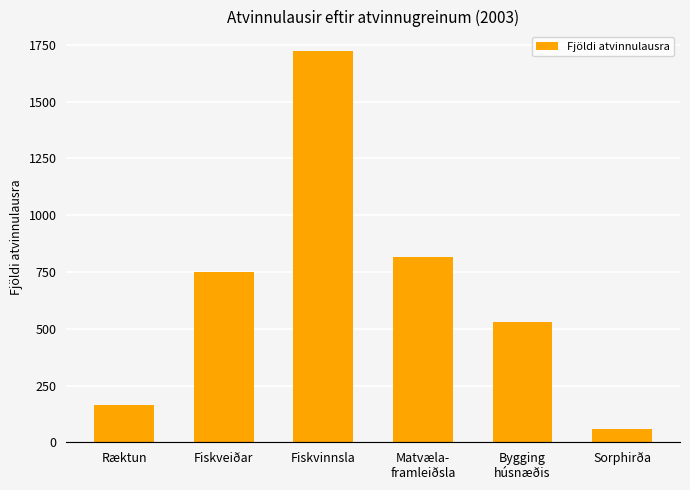

What is the sum of all values?

4039